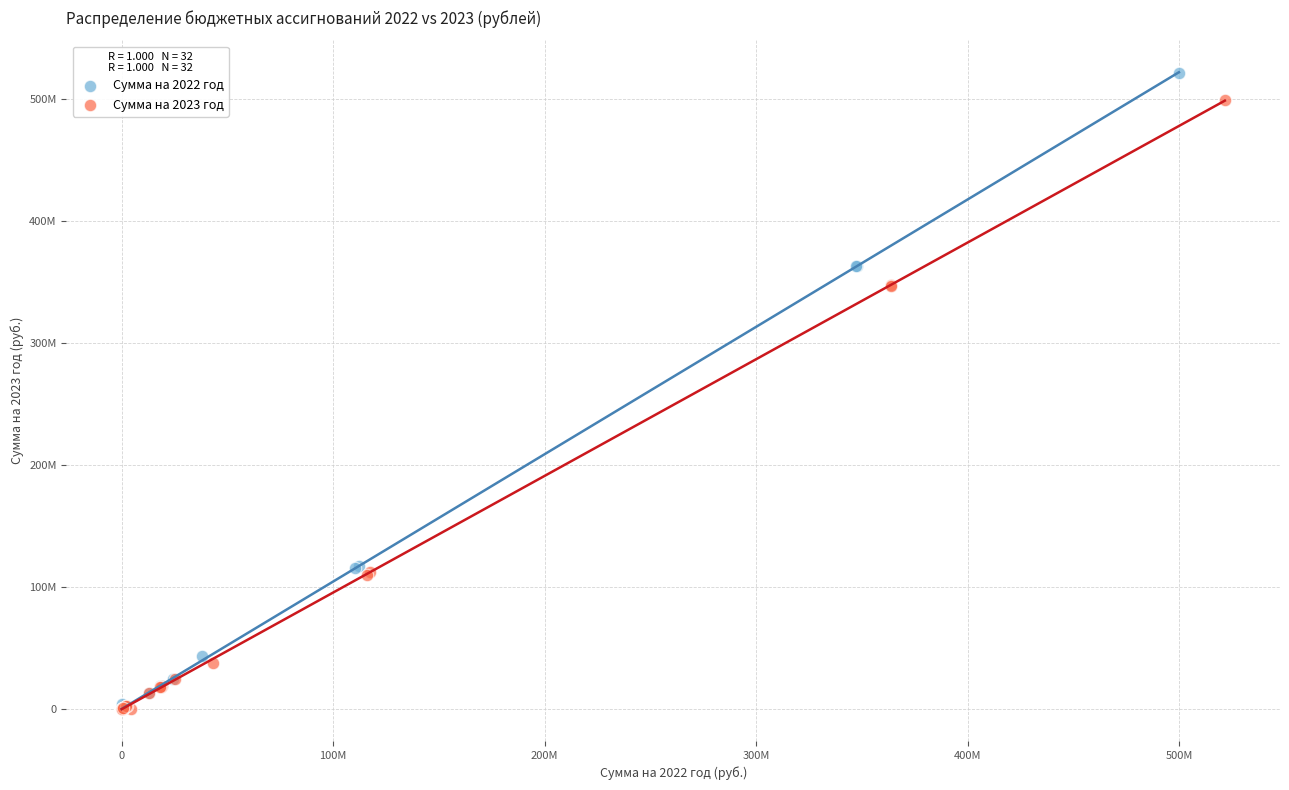

What are all the series names shown in the legend?

Сумма на 2022 год, Сумма на 2023 год